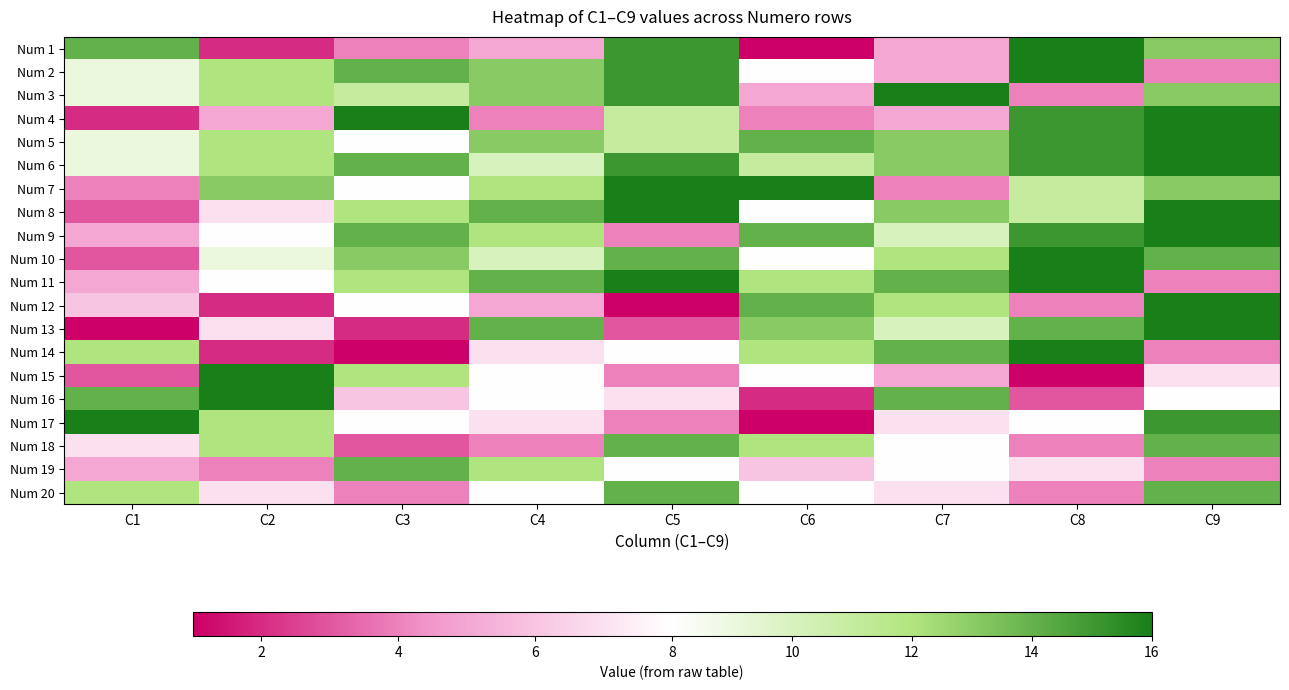

At C8, list the series in order from smallest to largest.

Num 15, Num 16, Num 3, Num 12, Num 18, Num 20, Num 19, Num 17, Num 7, Num 8, Num 13, Num 4, Num 5, Num 6, Num 9, Num 1, Num 2, Num 10, Num 11, Num 14